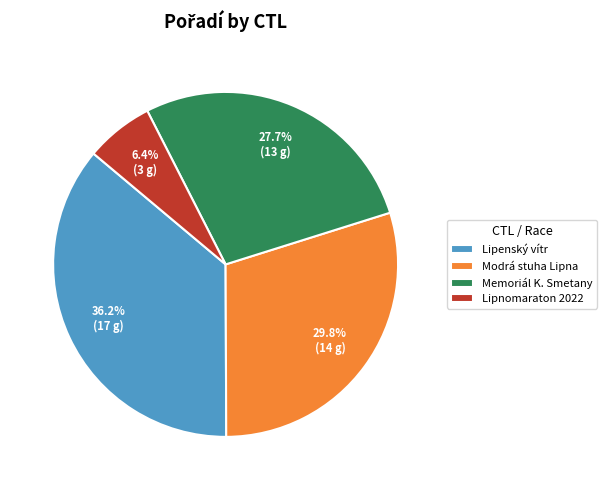

Combined, do Memoriál K. Smetany and Modrá stuha Lipna account for over 50%?

Yes